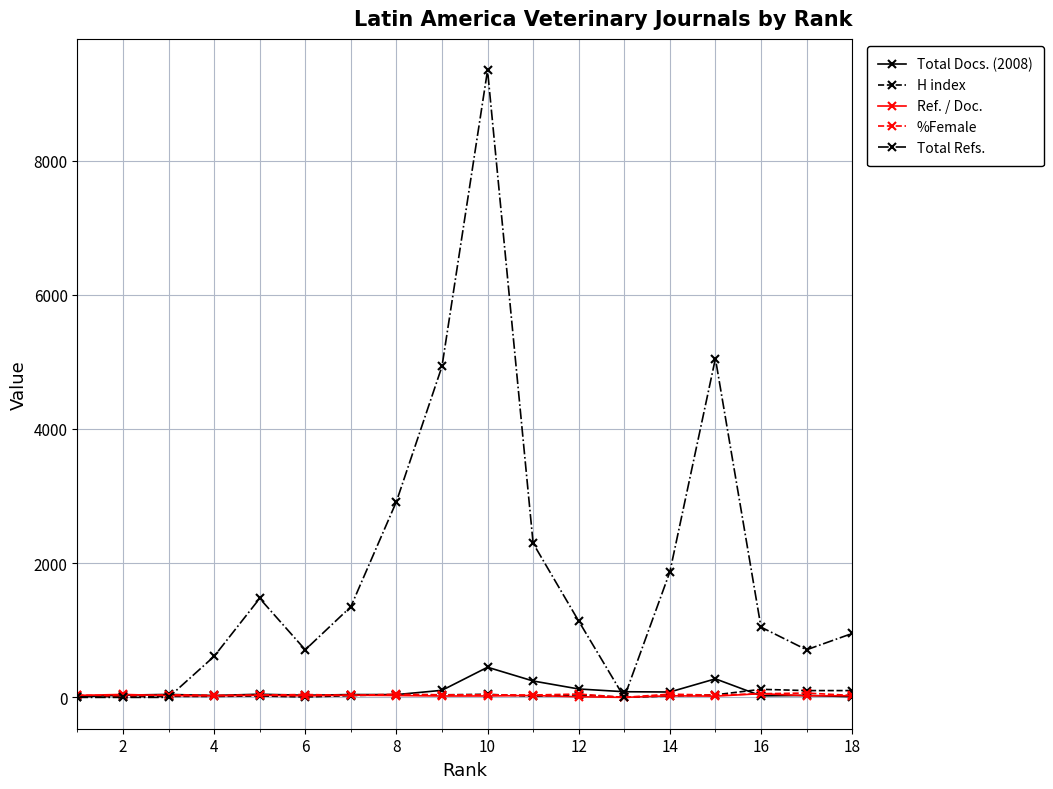

Which series has the widest spread of values?

Total Refs.